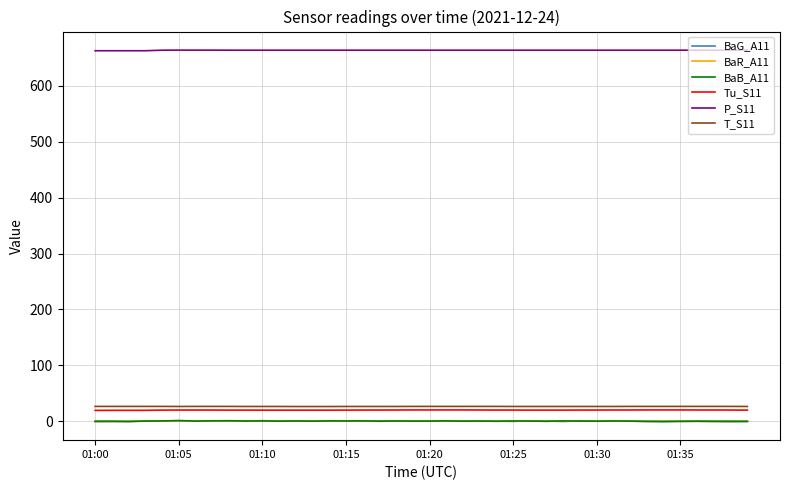

What is the maximum value shown in the chart?

663.9